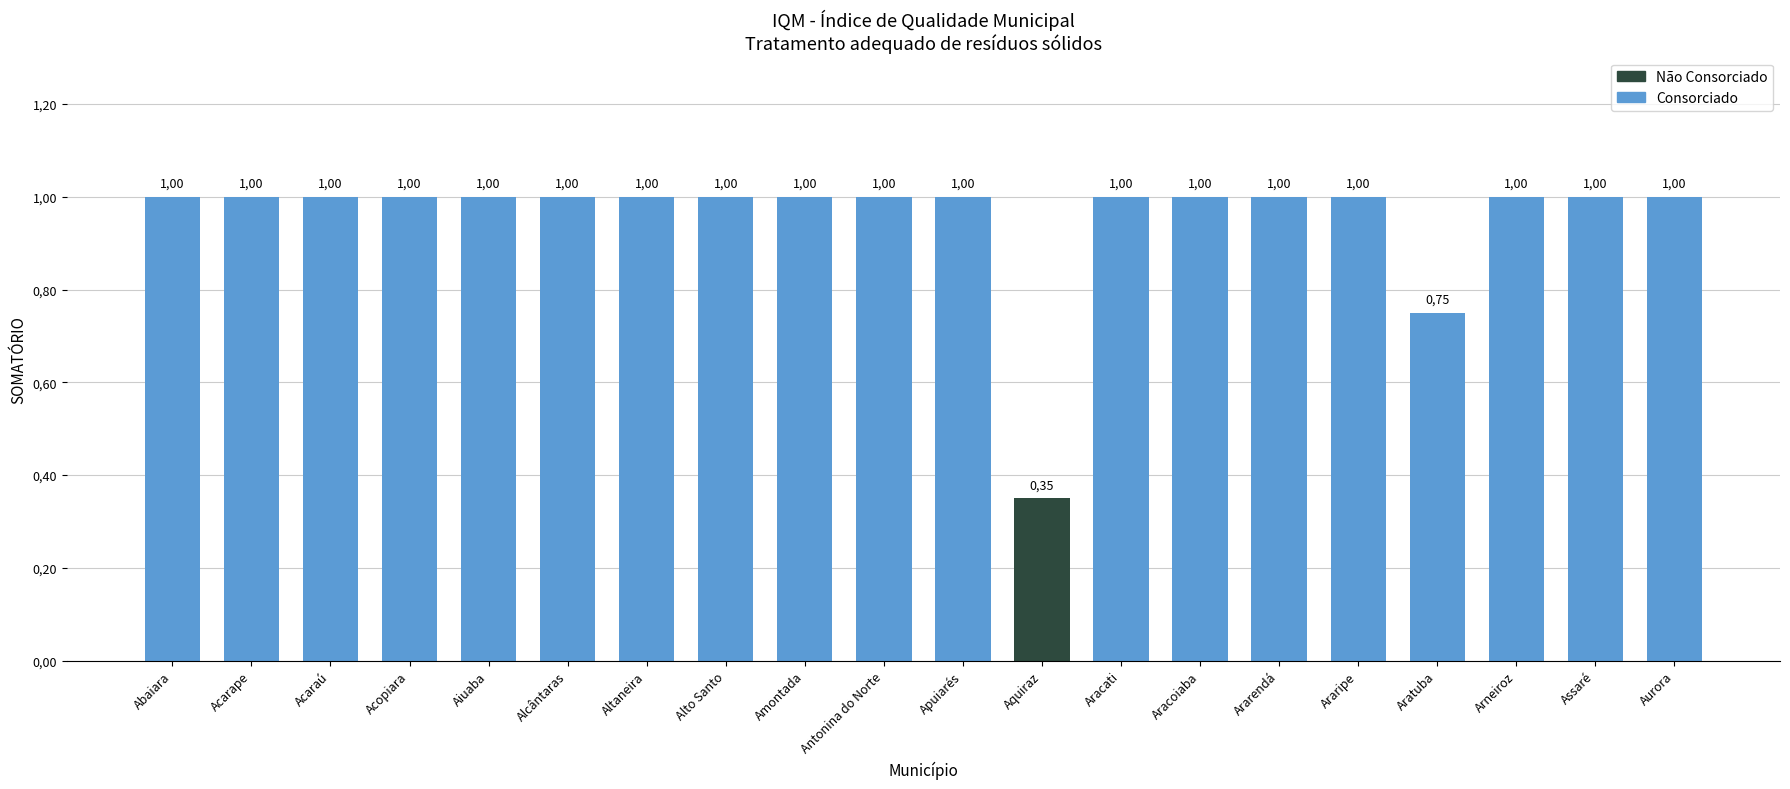

What is the average value?

1.0